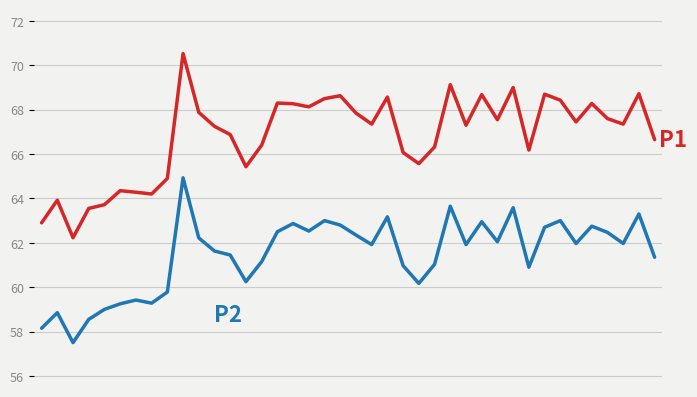

What is the greatest value displayed?

70.5